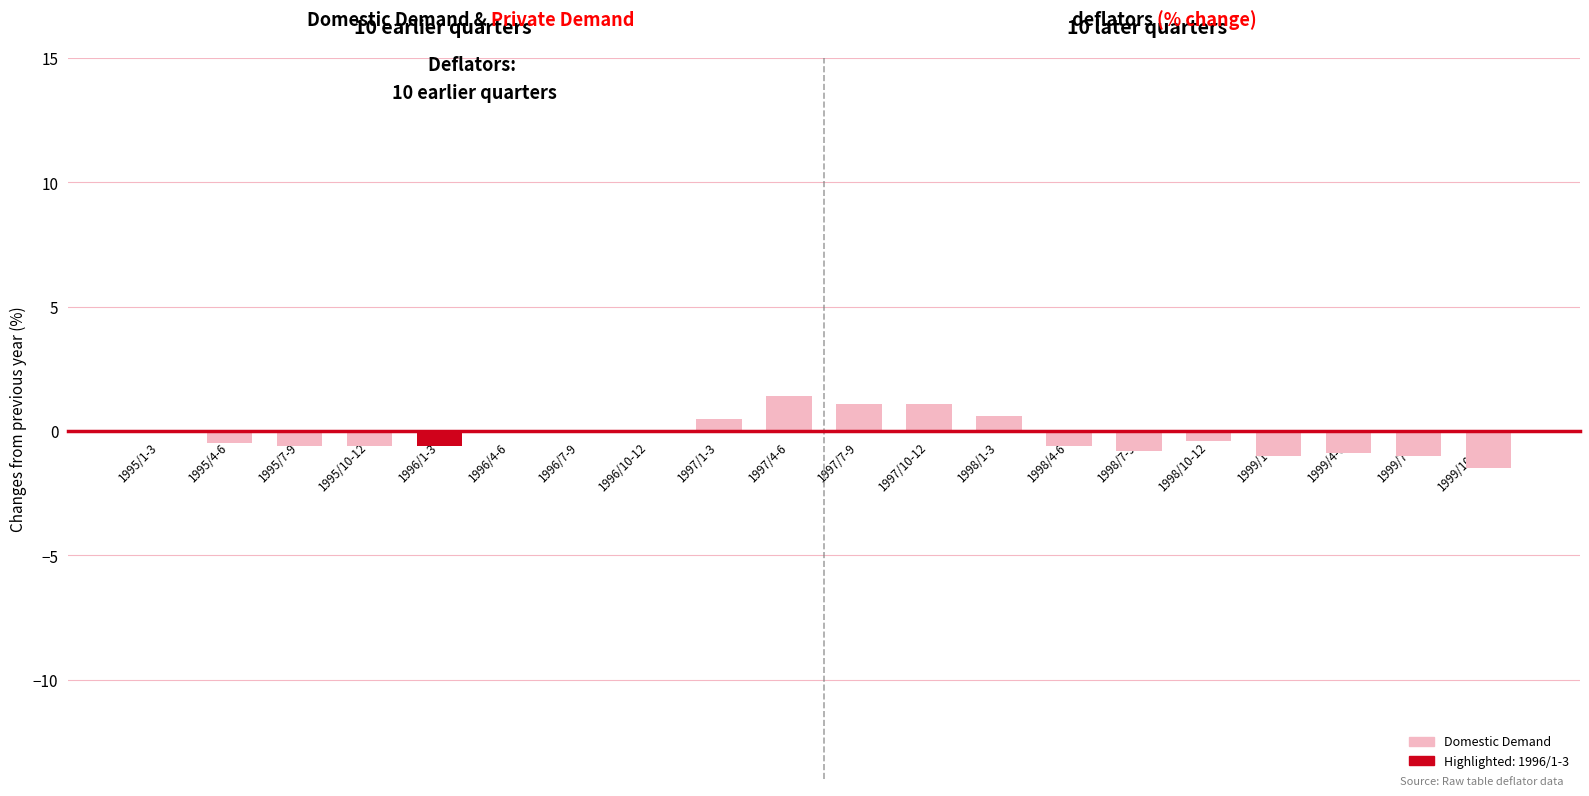

Count the number of categories in the chart.

20